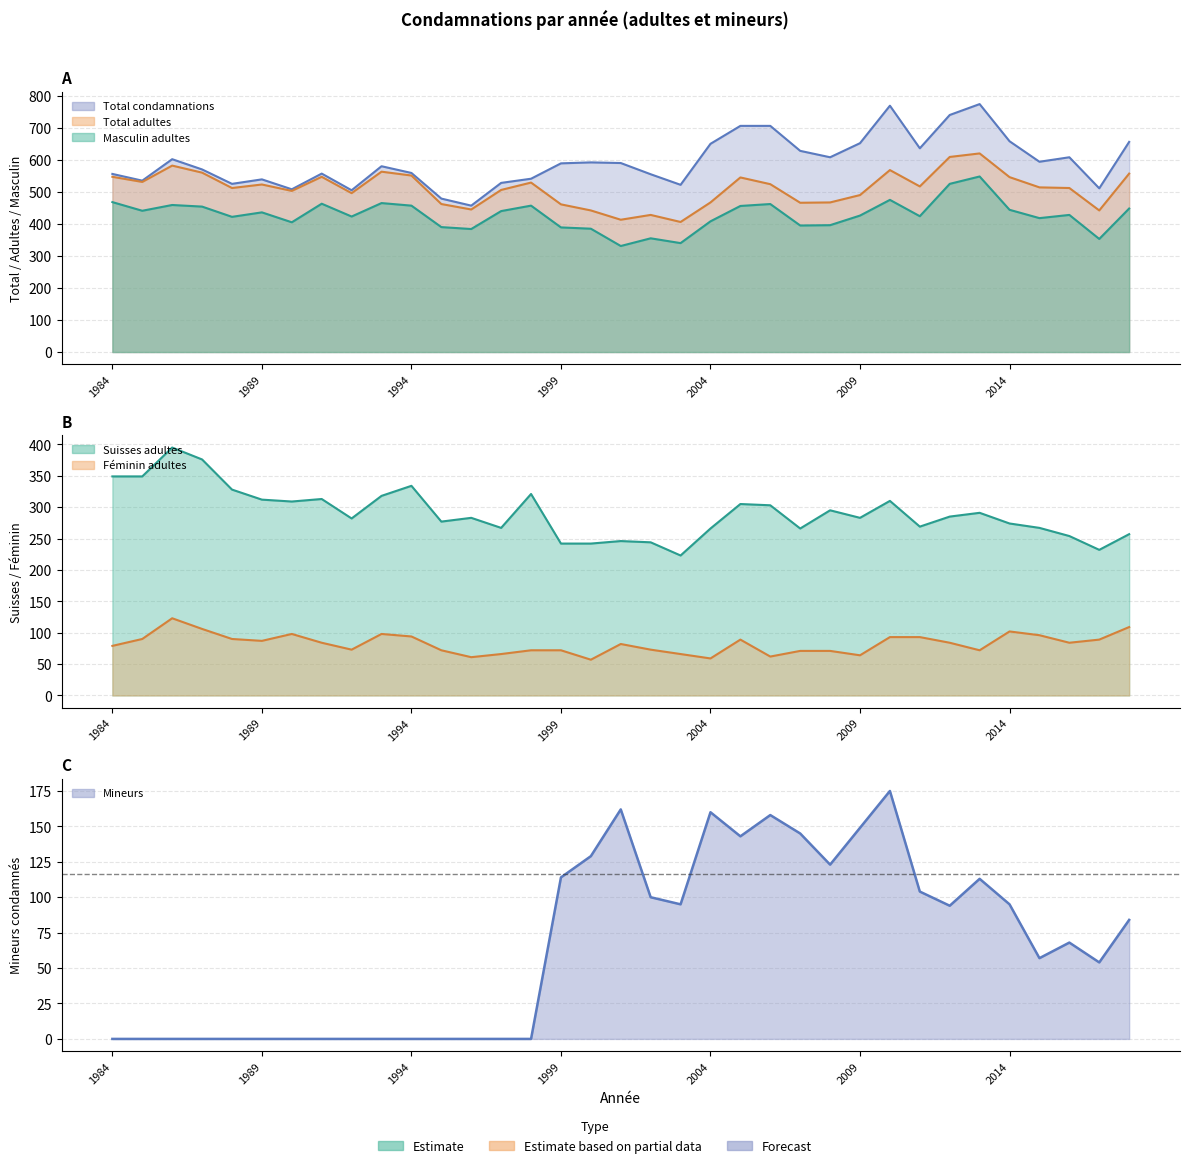

Is the value of Suisses adultes at 2001 greater than the value of Feminin adultes at 2005?

Yes